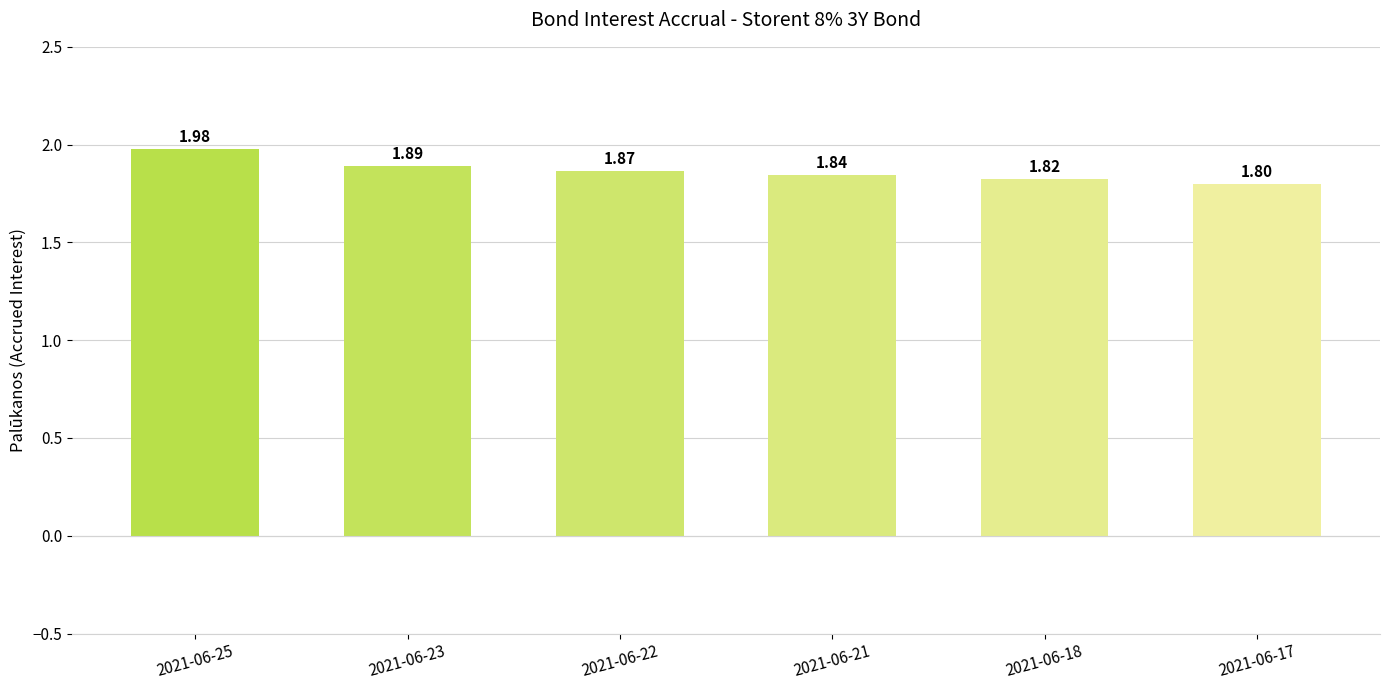

What is the difference between the second highest and minimum values?

0.1